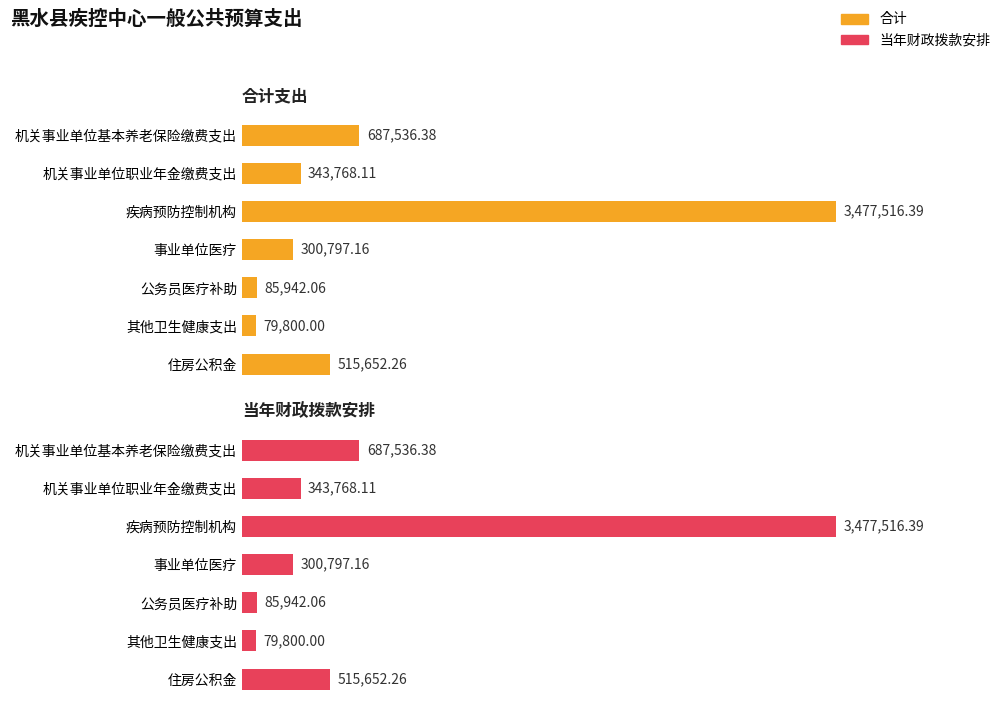

What is the sum of all 当年财政拨款安排 values?

5491012.4